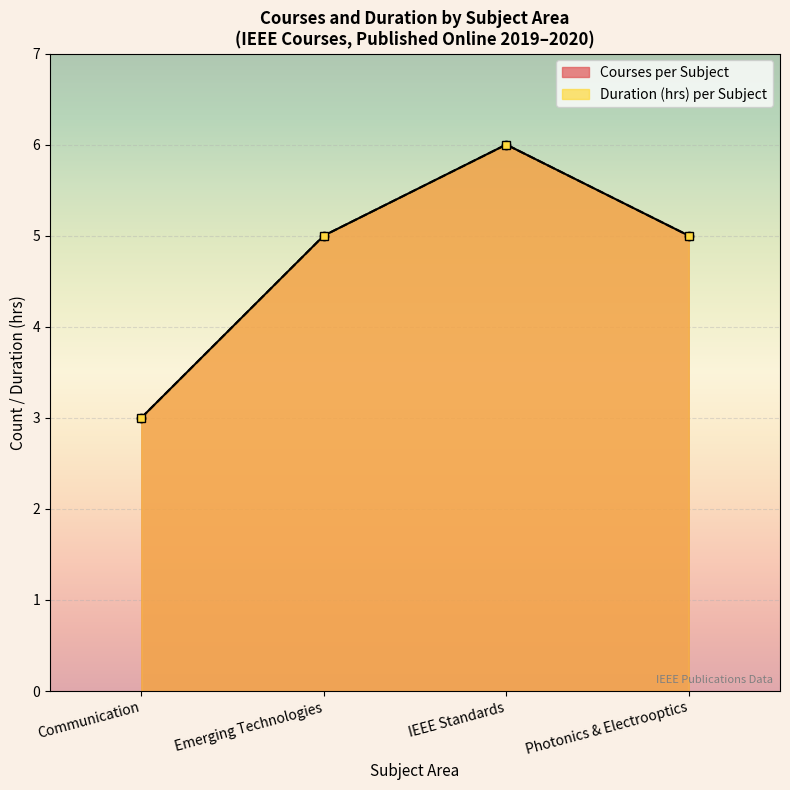

What is the value of the Courses per Subject point at the 1st from the left?

3